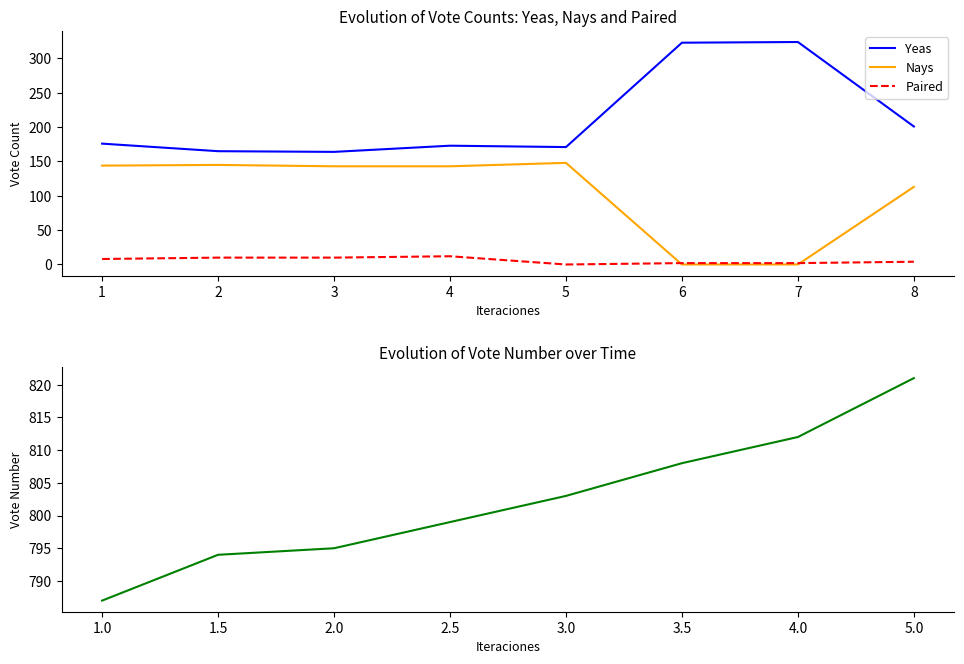

The Vote Number series shows 787 at 1. True or false?

True